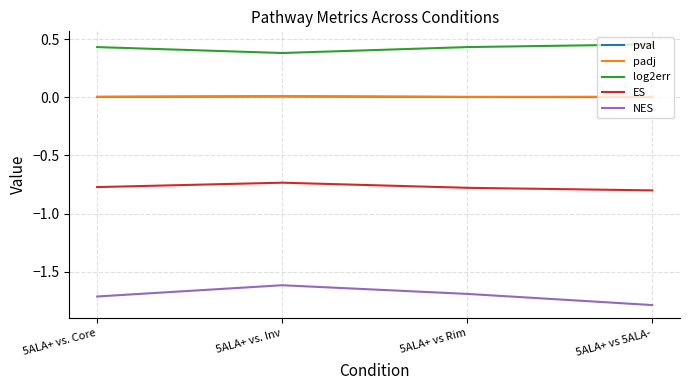

Which series has the largest total across all categories?

log2err